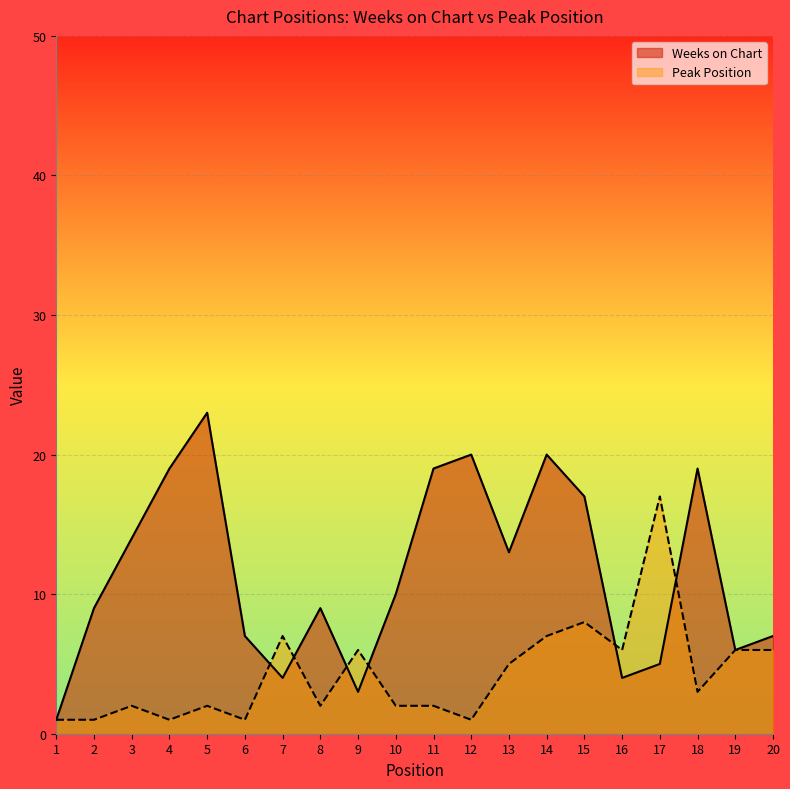

Is the value of Weeks on Chart at 9 greater than the value of Peak Position at 13?

No